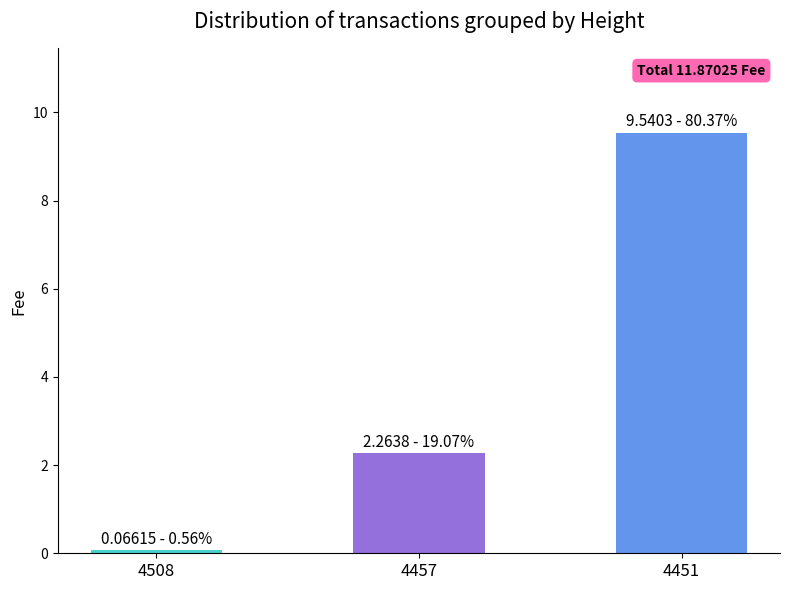

At which label does the data first exceed 2?

4457